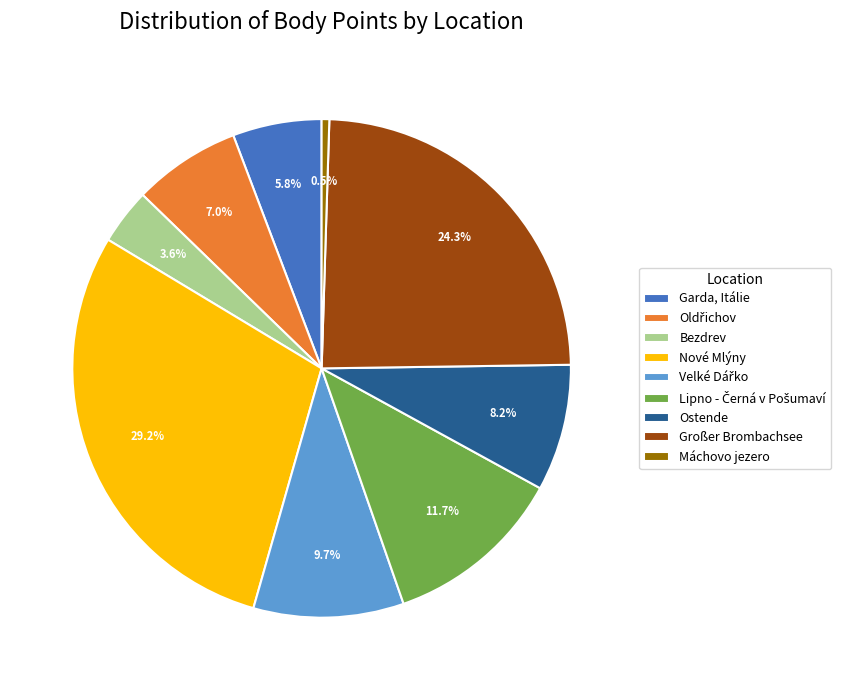

Combined, do Máchovo jezero and Ostende account for over 50%?

No